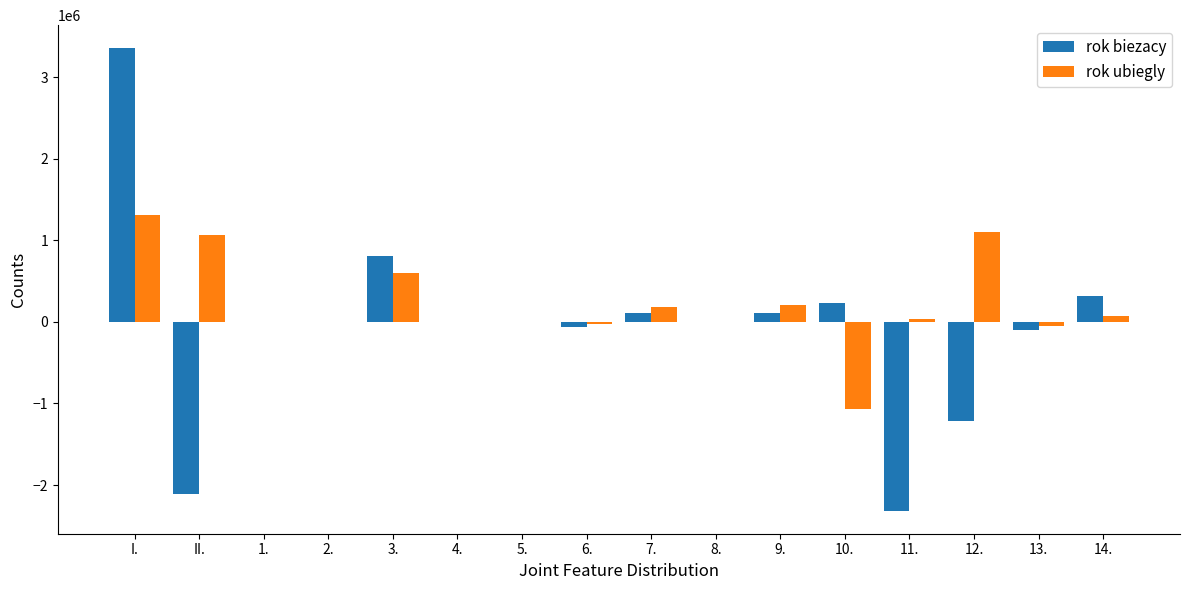

Between 6. and 7., which series saw the biggest shift?

rok ubiegly